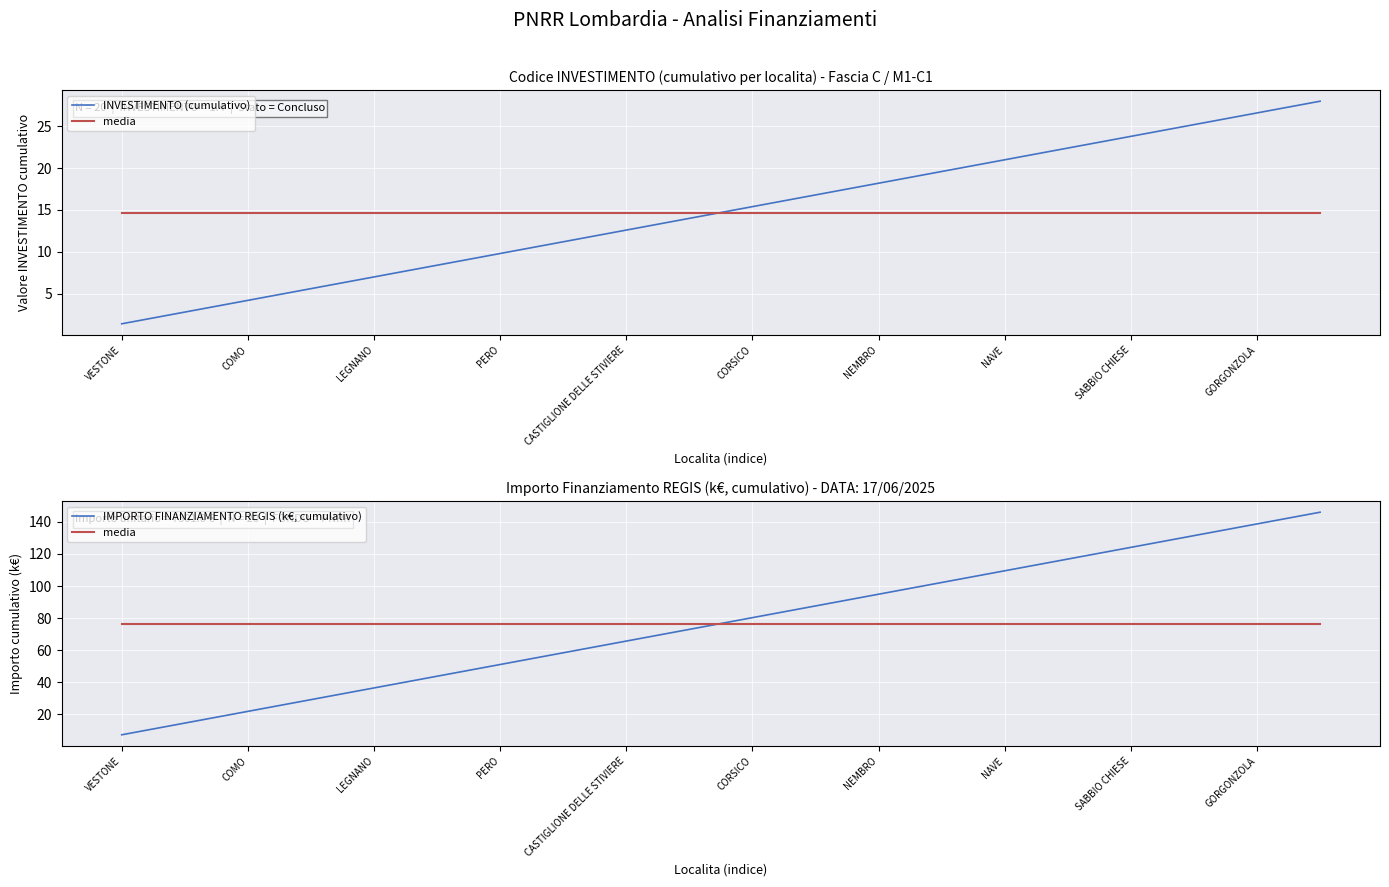

What is the value of the media point at the 14th from the left?

76.7